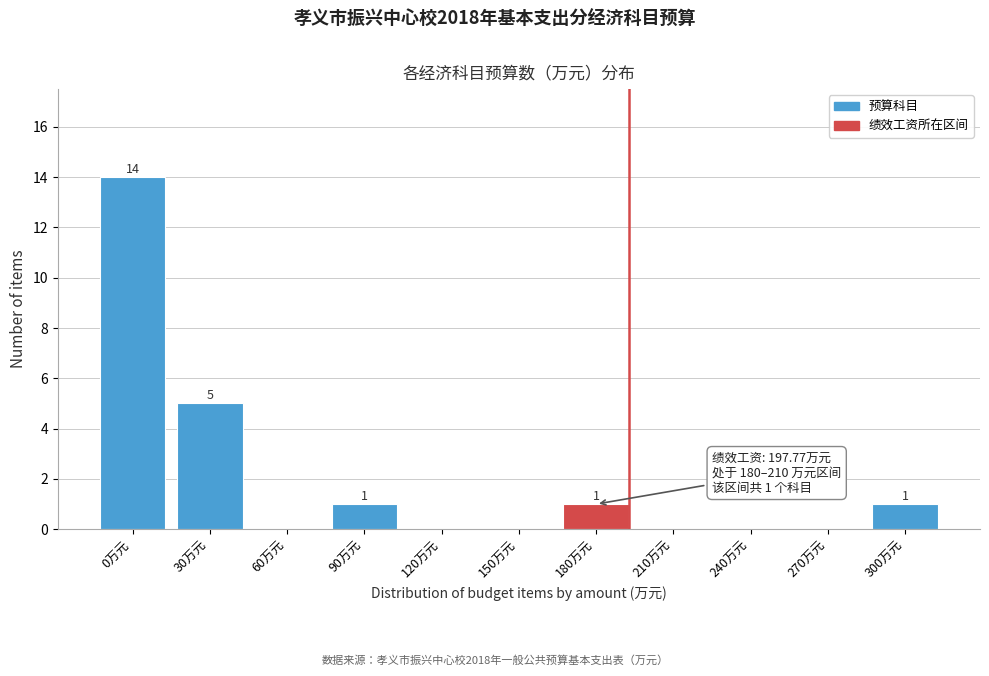

What is the maximum value shown in the chart?

14